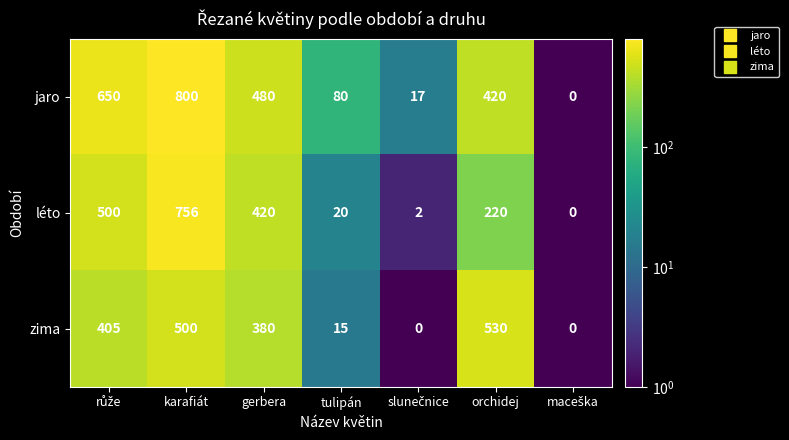

Where is léto nearest to the value 378?

gerbera